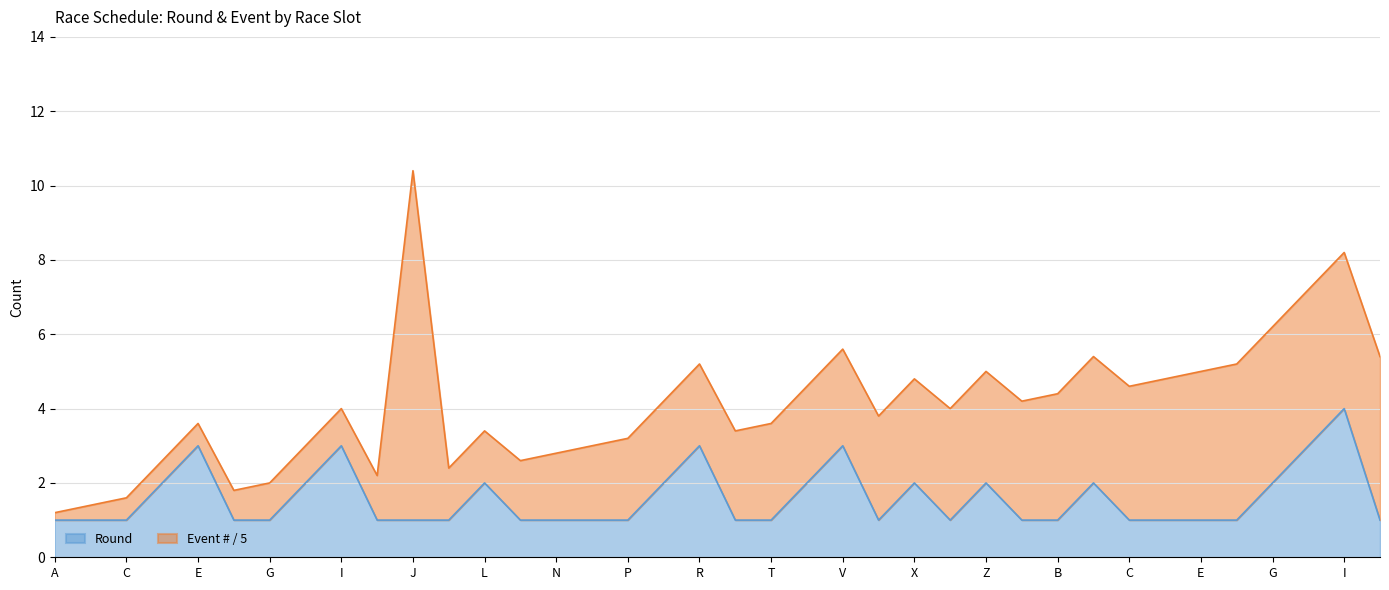

What is the average value?

2